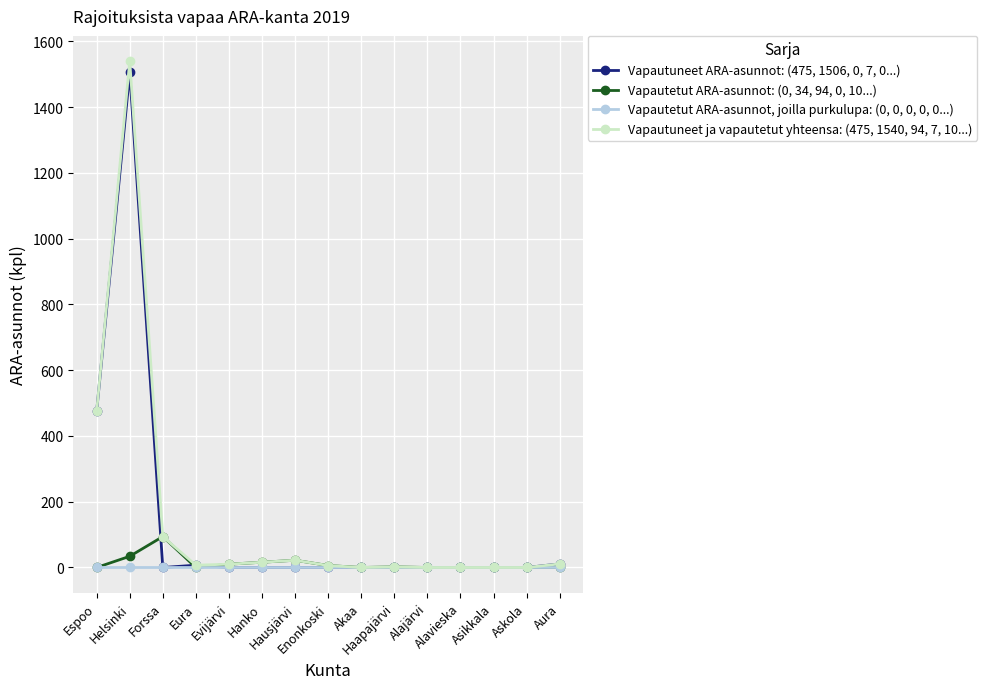

What is the maximum value shown in the chart?

1540